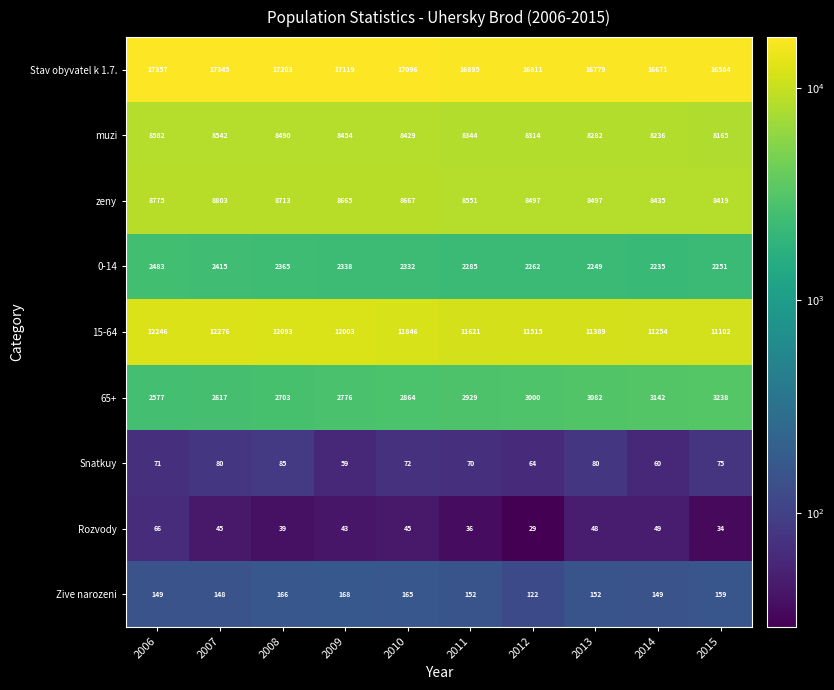

What is the sum of all 15-64 values?

117345